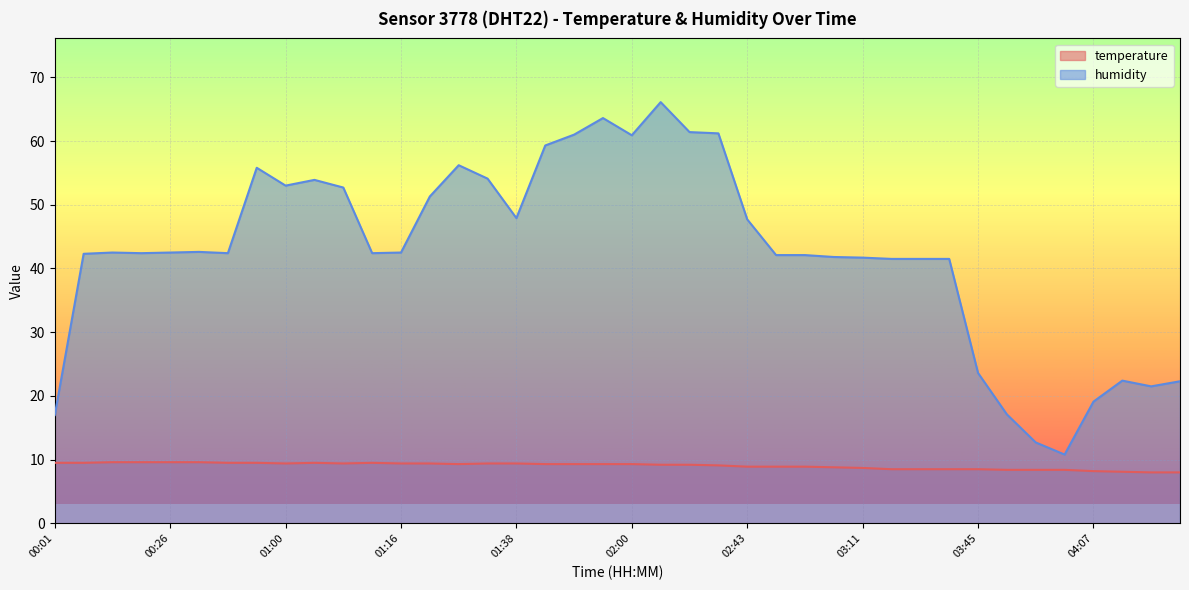

Reading left to right, extract all data points from this chart.

temperature: 00:01=9.5	00:15=9.5	00:21=9.6	00:23=9.6	00:26=9.6	00:31=9.6	00:37=9.5	00:49=9.5	01:00=9.4	01:05=9.5	01:08=9.4	01:14=9.5	01:16=9.4	01:18=9.4	01:27=9.3	01:32=9.4	01:38=9.4	01:46=9.3	01:52=9.3	01:54=9.3	02:00=9.3	02:05=9.2	02:11=9.2	02:14=9.1	02:43=8.9	02:48=8.9	02:57=8.9	03:02=8.8	03:11=8.7	03:23=8.5	03:31=8.5	03:40=8.5	03:45=8.5	03:51=8.4	03:53=8.4	03:59=8.4	04:07=8.2	04:13=8.1	04:18=8.0	04:24=8.0
humidity: 00:01=17.0	00:15=42.3	00:21=42.5	00:23=42.4	00:26=42.5	00:31=42.6	00:37=42.4	00:49=55.8	01:00=53.0	01:05=53.9	01:08=52.7	01:14=42.4	01:16=42.5	01:18=51.3	01:27=56.2	01:32=54.1	01:38=47.9	01:46=59.3	01:52=61.0	01:54=63.6	02:00=60.9	02:05=66.1	02:11=61.4	02:14=61.2	02:43=47.7	02:48=42.1	02:57=42.1	03:02=41.8	03:11=41.7	03:23=41.5	03:31=41.5	03:40=41.5	03:45=23.6	03:51=17.1	03:53=12.7	03:59=10.8	04:07=19.1	04:13=22.4	04:18=21.5	04:24=22.3